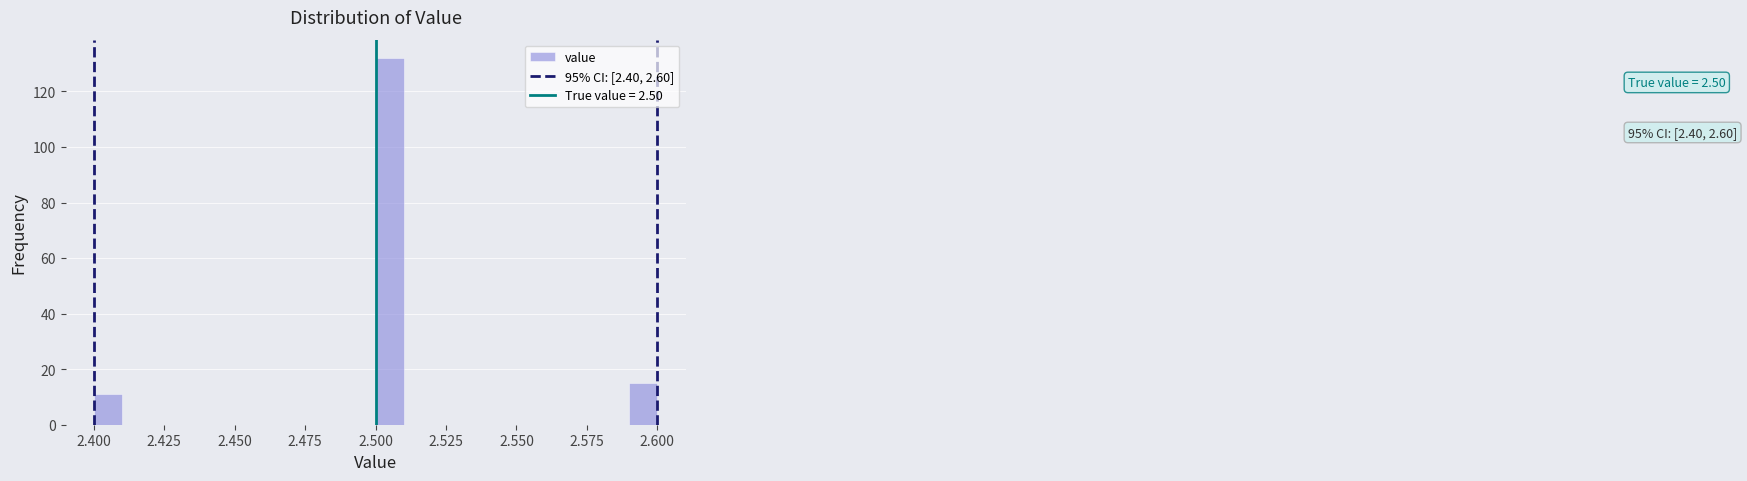

Read against the x-axis, roughly where is the centre of the tallest bar?

2.505